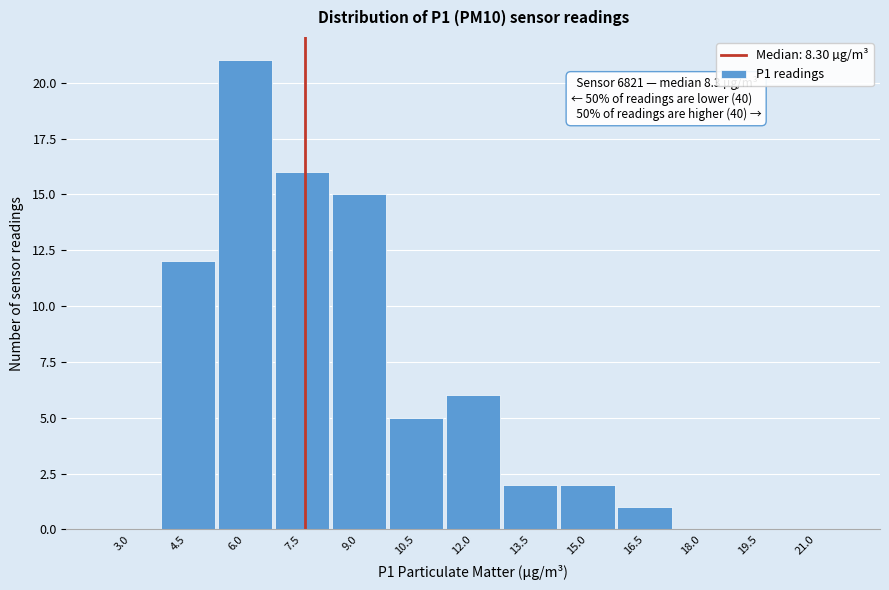

Reading left to right, extract all data points from this chart.

3.0=0	4.5=12	6.0=21	7.5=16	9.0=15	10.5=5	12.0=6	13.5=2	15.0=2	16.5=1	18.0=0	19.5=0	21.0=0